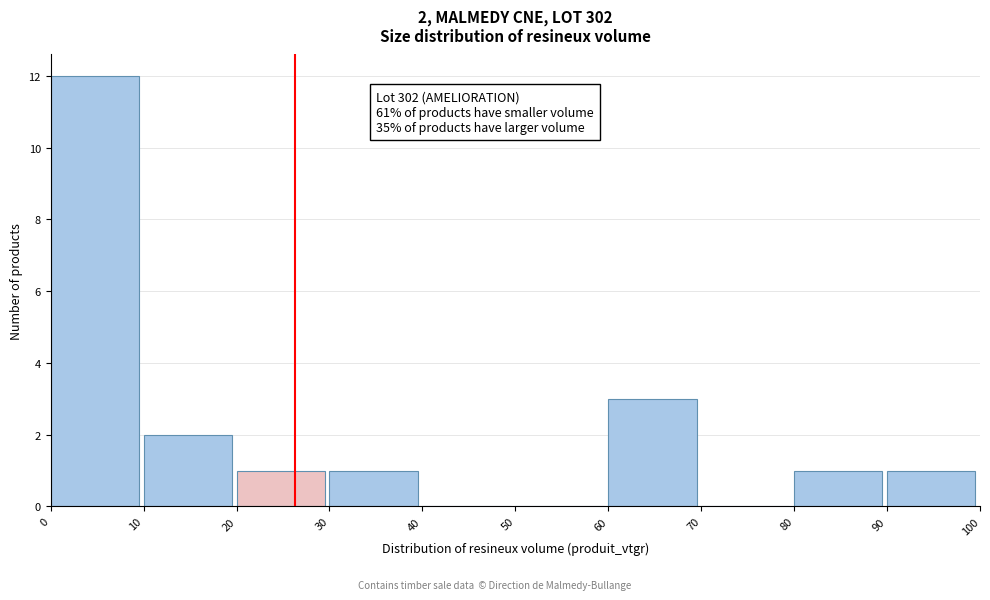

Over which range of the x-axis is the bar tallest?

0 to 10